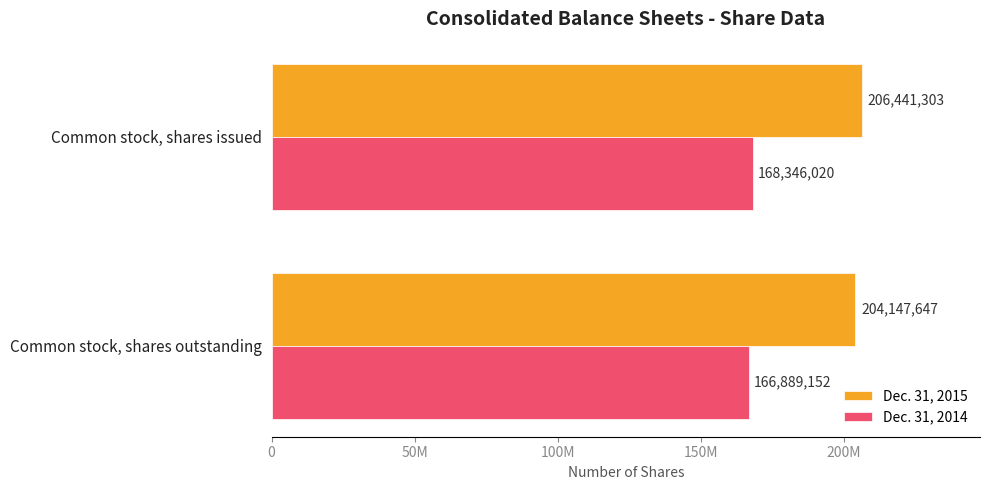

What are all the series names shown in the legend?

Dec. 31, 2015, Dec. 31, 2014